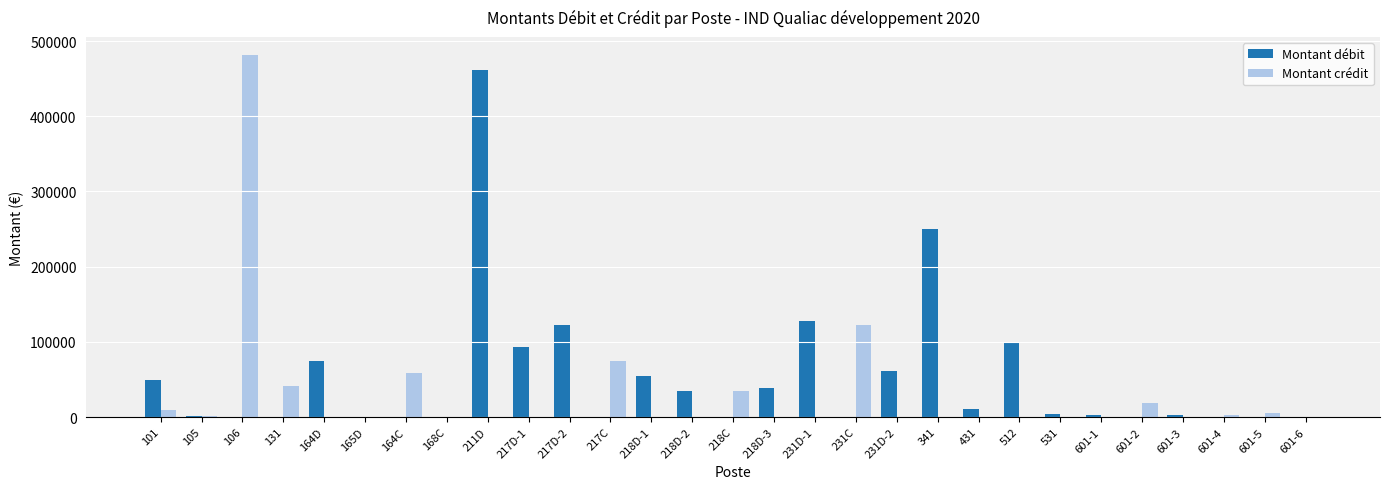

Where does the Montant débit series first go above 3000?

101